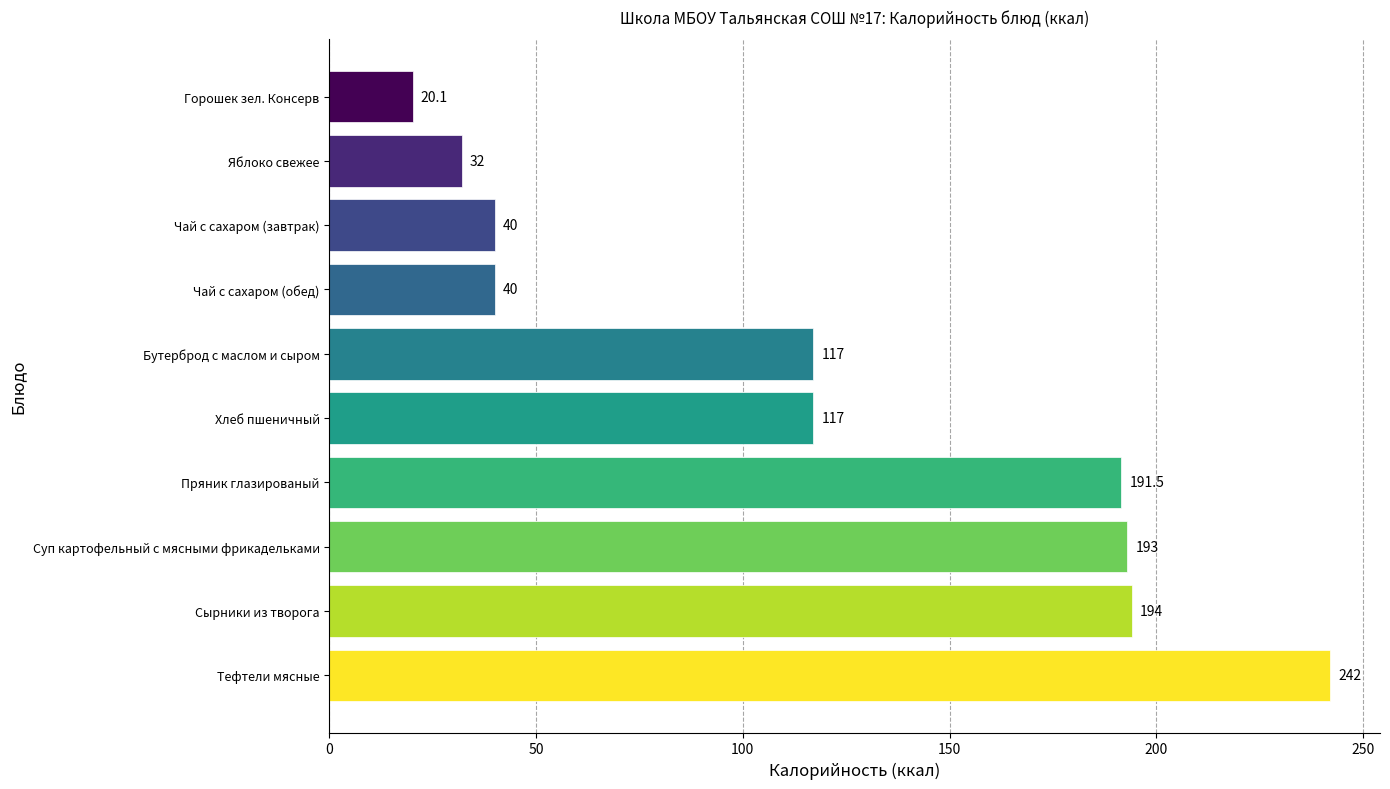

What is the ratio of the value at Горошек зел. Консерв to the value at Чай с сахаром (обед)?

0.5